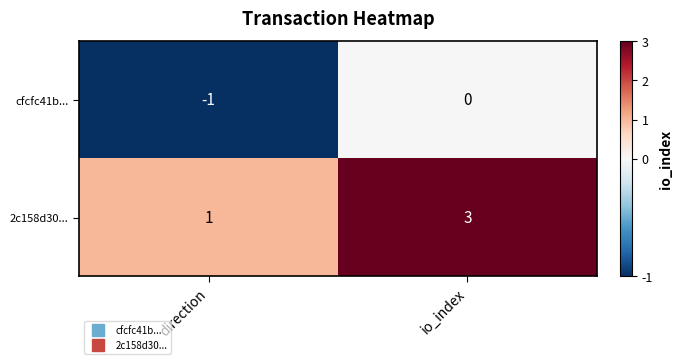

Is it true that 2c158d30... equals 3 at io_index?

True